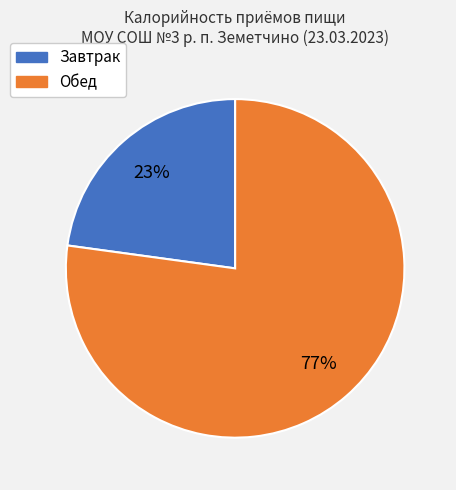

How many slices are in this pie chart?

2